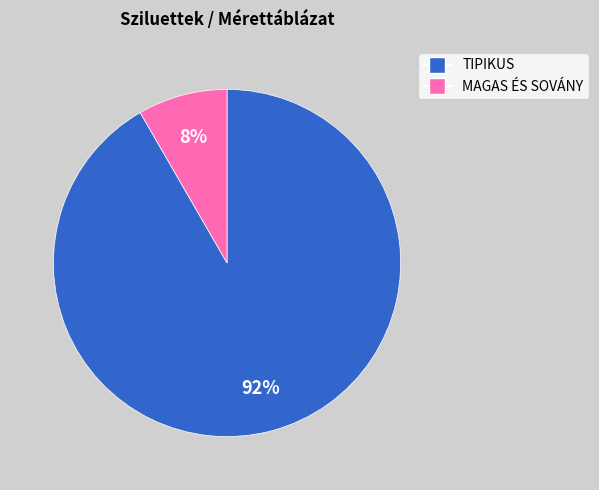

To the nearest percent, what is the average slice percentage?

50%